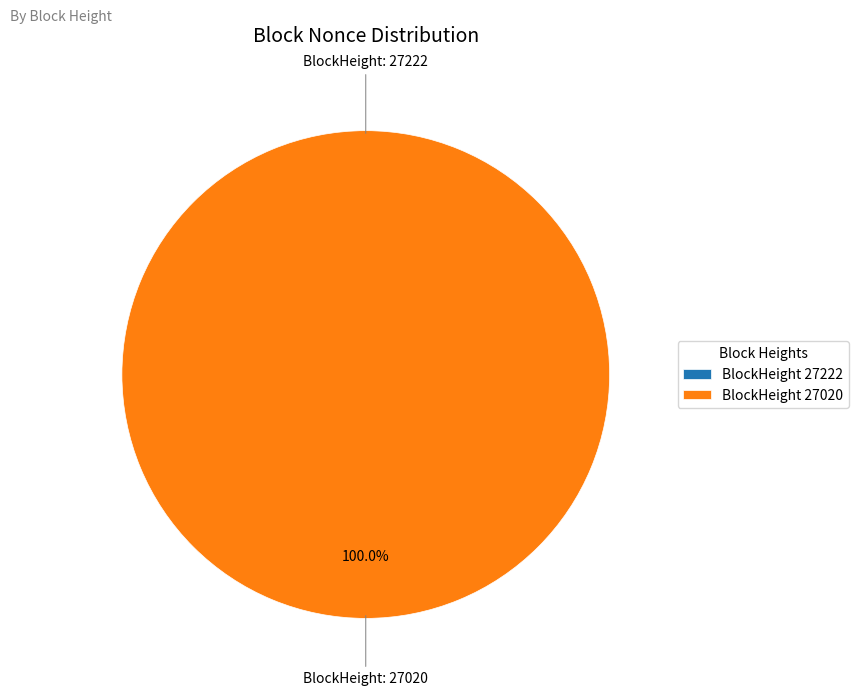

True or false: 27222 accounts for 0% of the total.

True